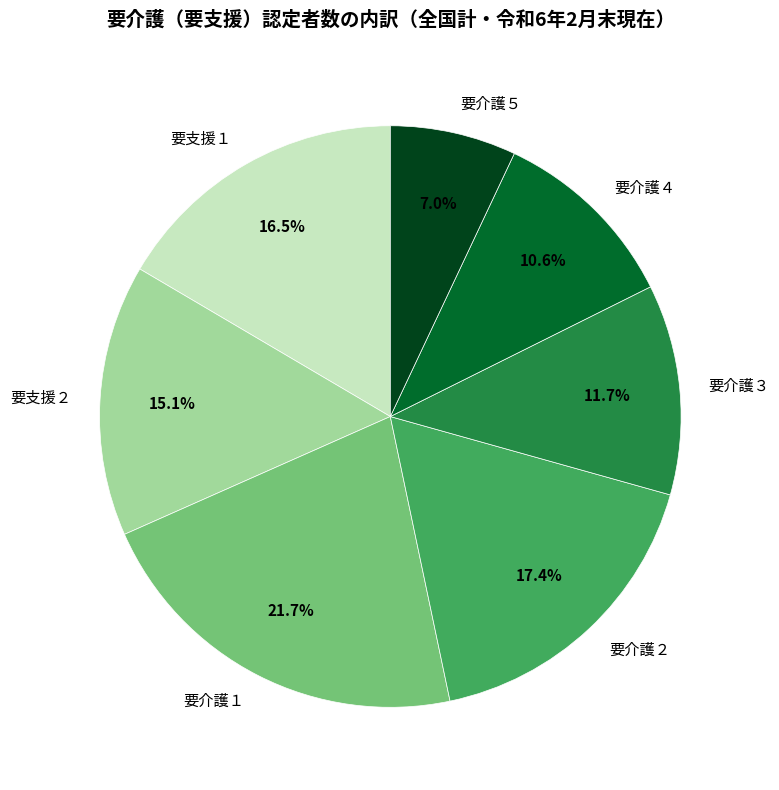

Which slice is the smallest?

要介護５